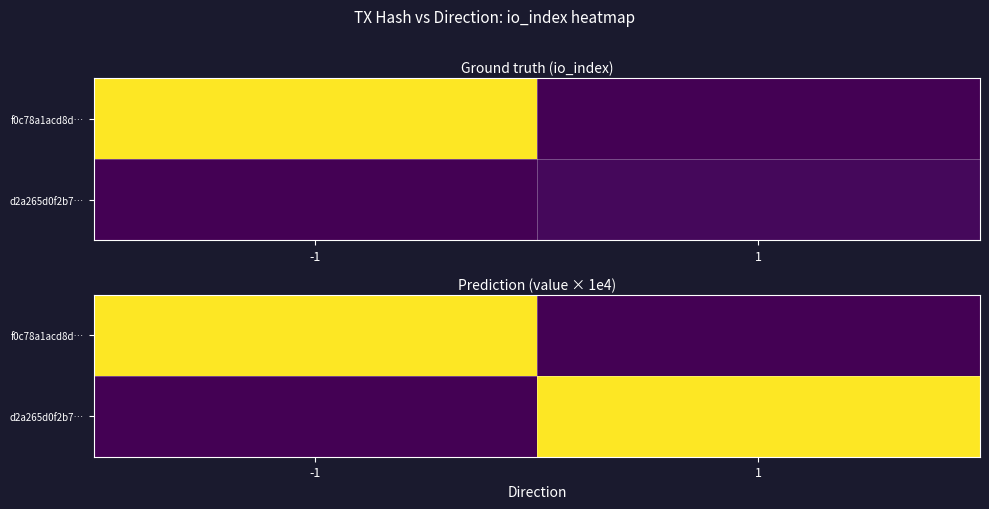

At how many categories does at least one series exceed 46?

2